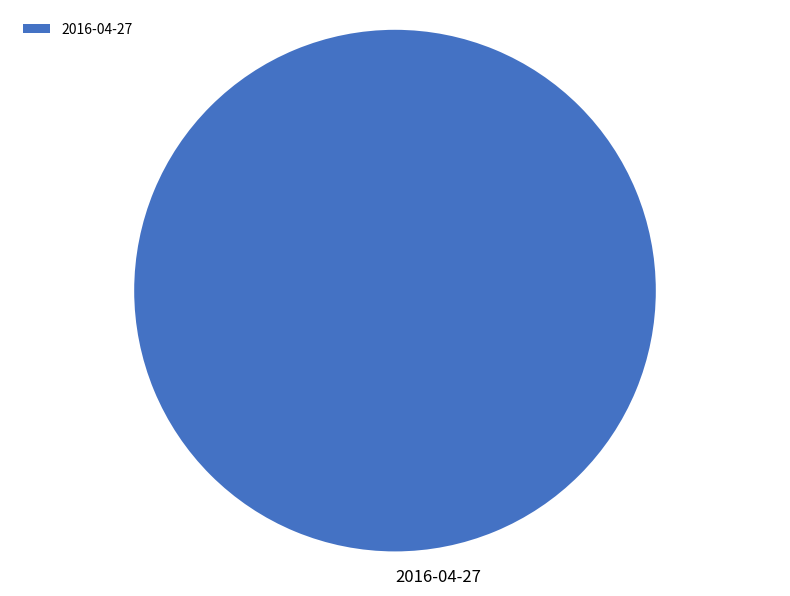

What is the majority slice?

2016-04-27